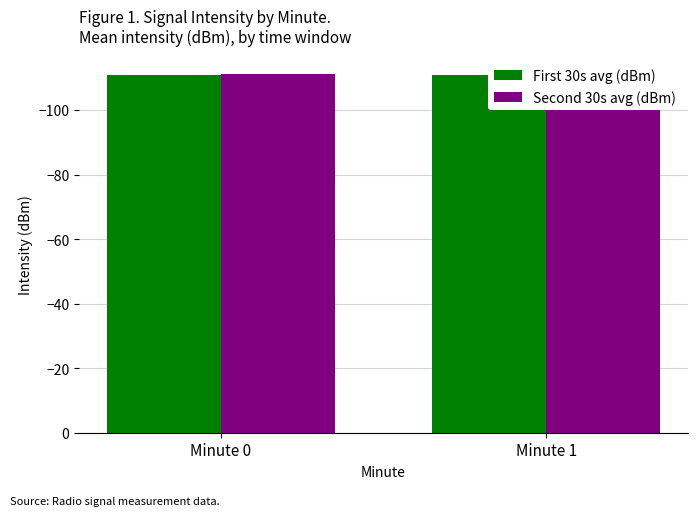

What is the value of the Second 30s avg (dBm) bar at the 2nd from the left?

-110.7